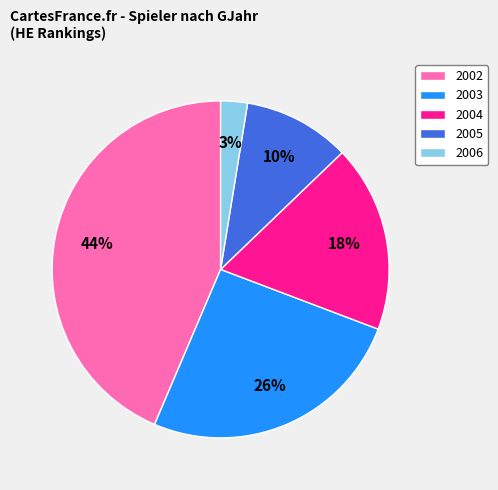

Does 2003 represent more than half of the total?

No